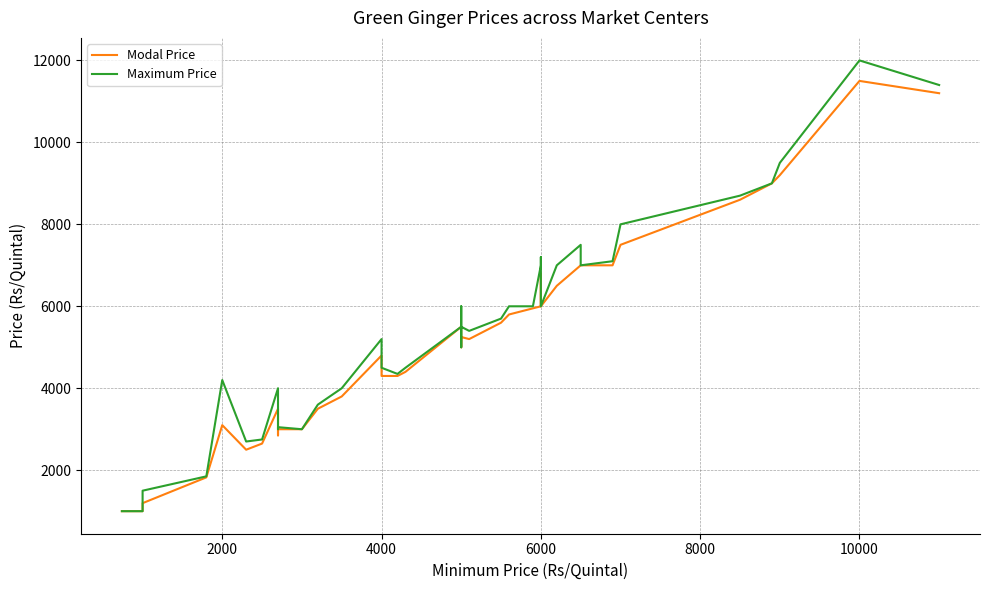

At which category does the chart reach its peak across all series?

10000